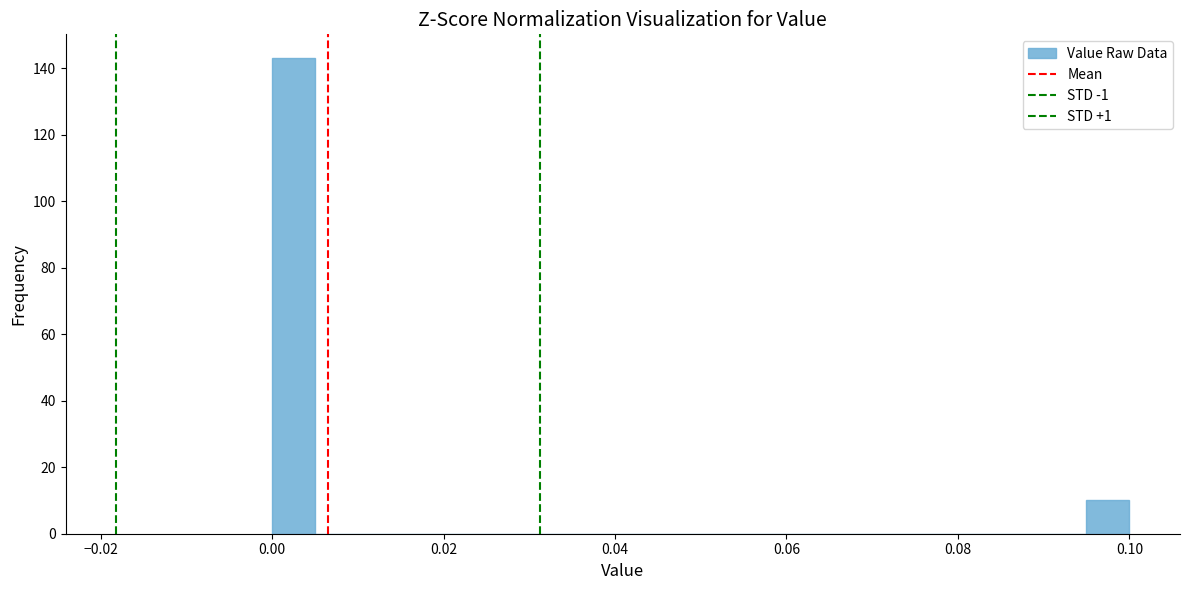

Read against the x-axis, roughly where is the centre of the tallest bar?

0.002